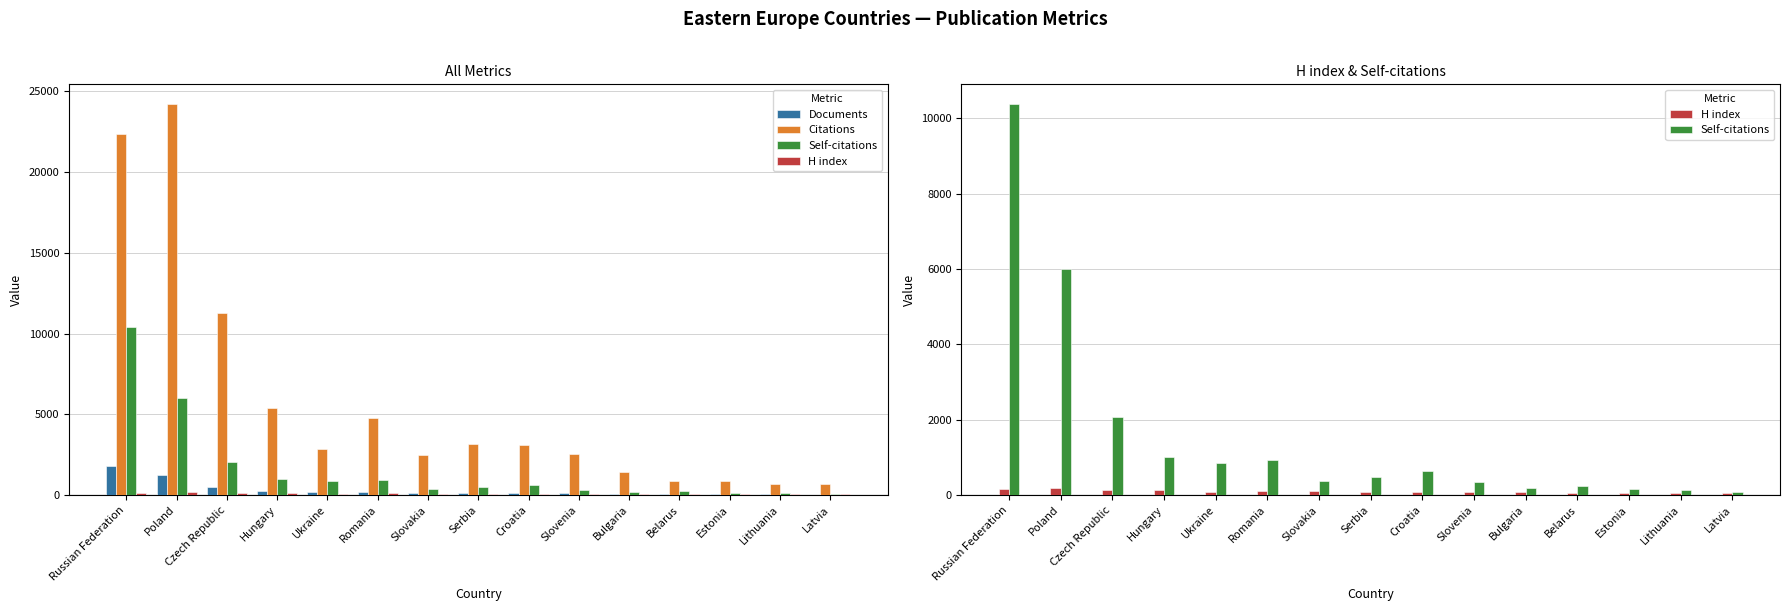

How many categories are shown in the chart?

15